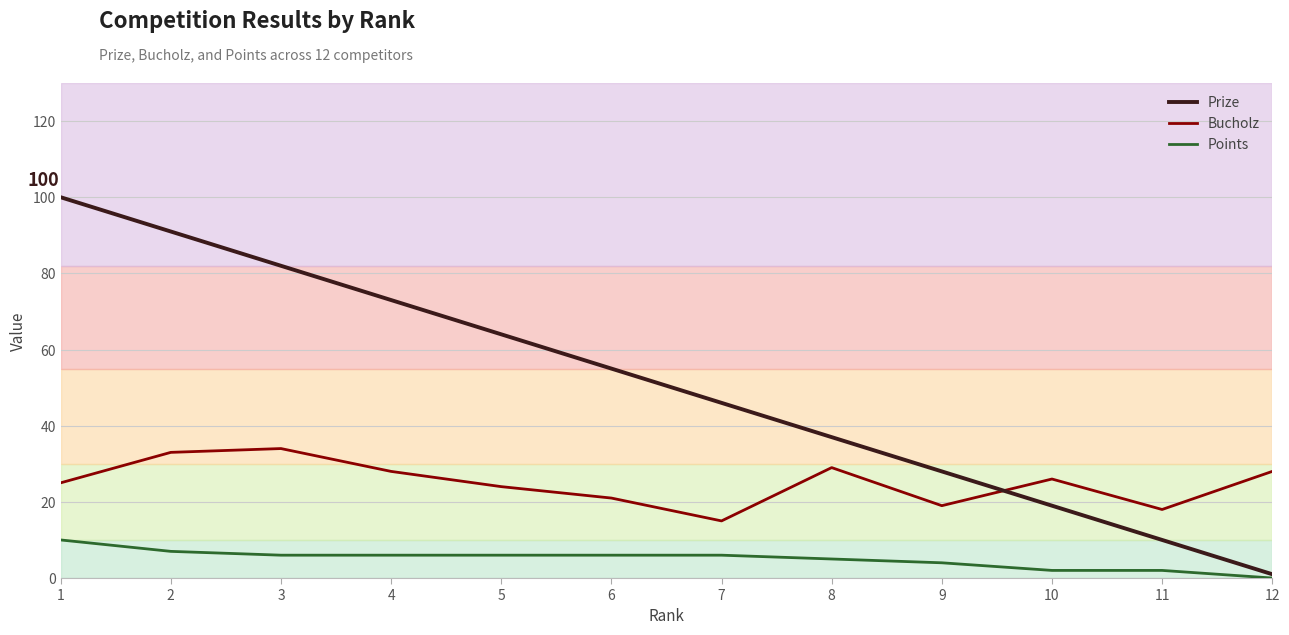

List the labels in order of Points value, largest first.

1, 2, 3, 4, 5, 6, 7, 8, 9, 10, 11, 12